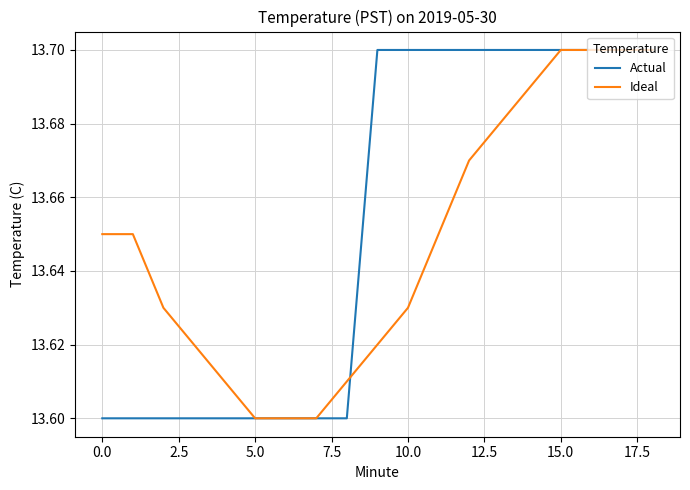

Rank the series by their average value, from highest to lowest.

Actual, Ideal